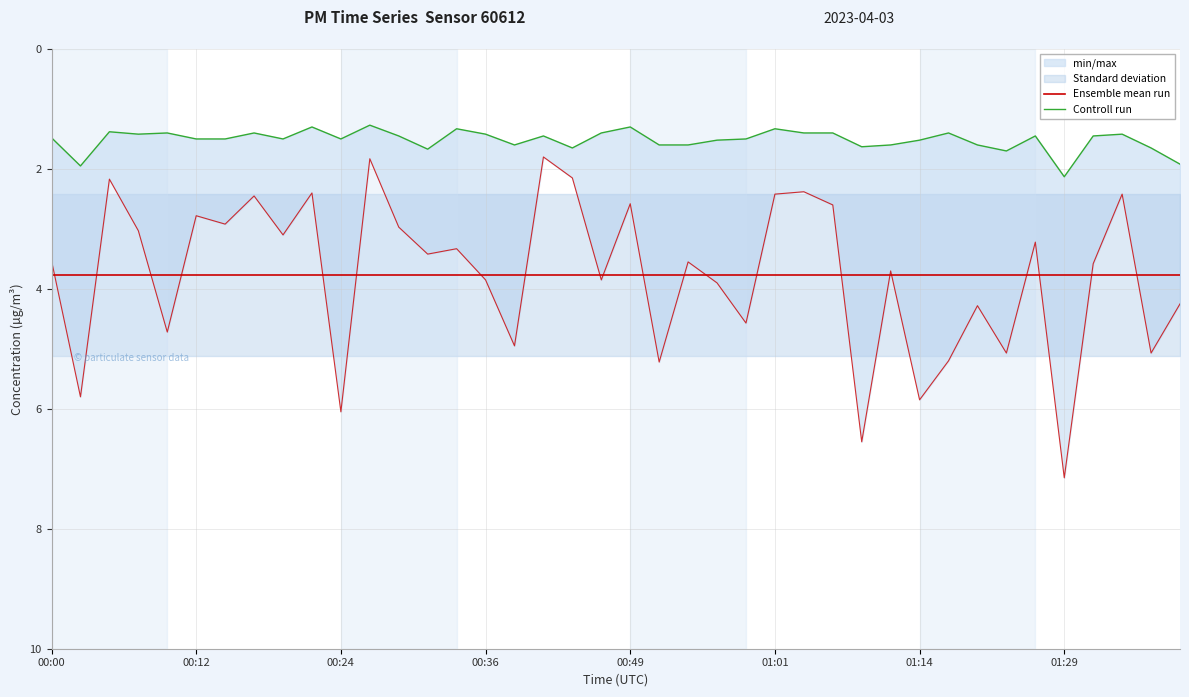

What is the label of the 24th point from the left?

00:56